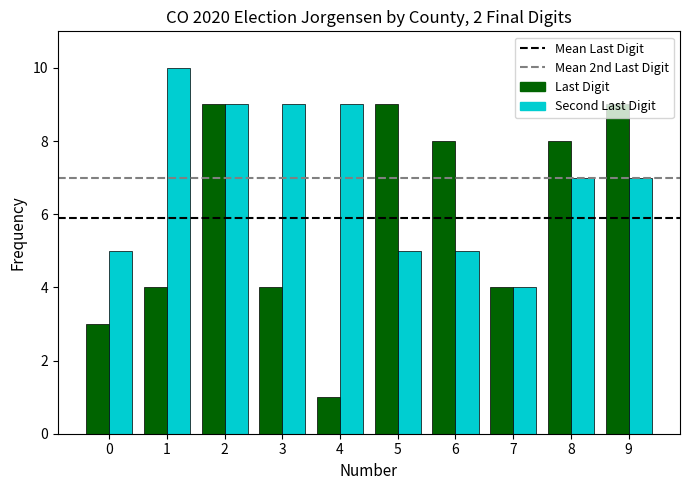

Which series changed the most between 0 and 2?

Last Digit